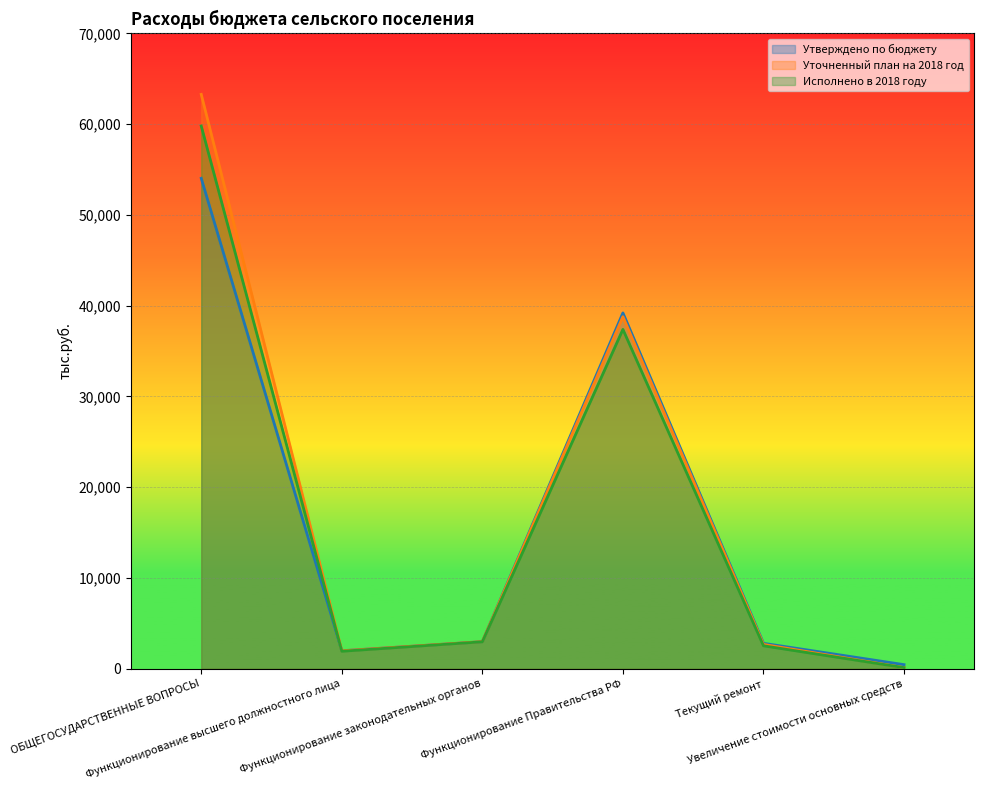

At which label is Исполнено в 2018 году closest to 29953?

Функционирование Правительства РФ